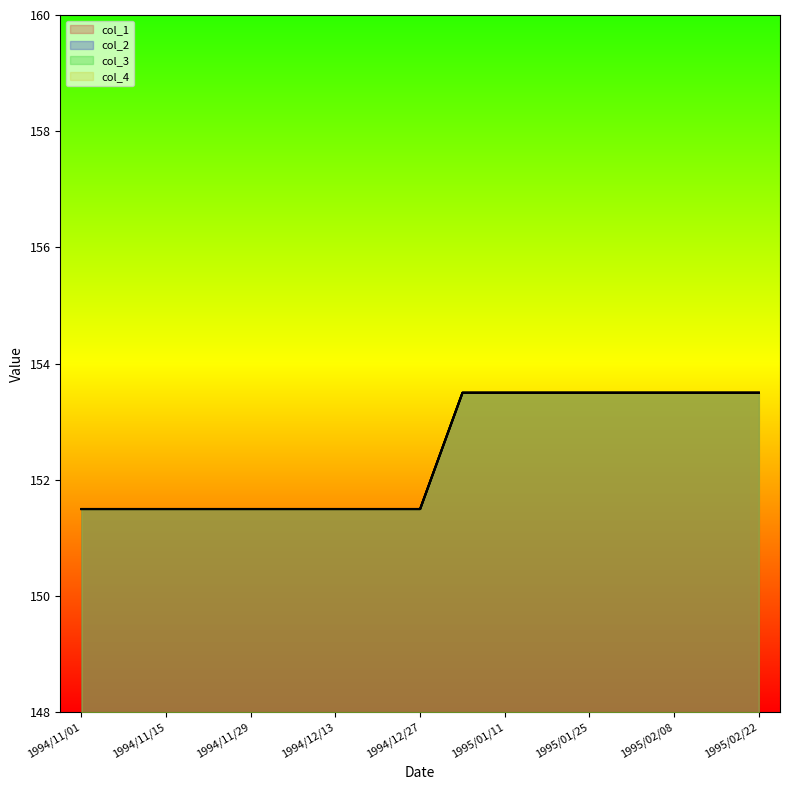

What is the sum of the col_3 values at 1995/02/15 and 1995/01/11?

307.0